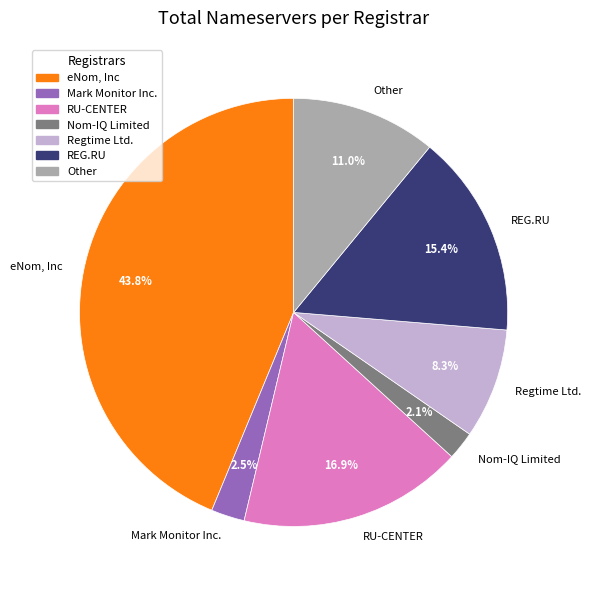

To the nearest percent, what is the difference between the largest and smallest slice percentages?

42%